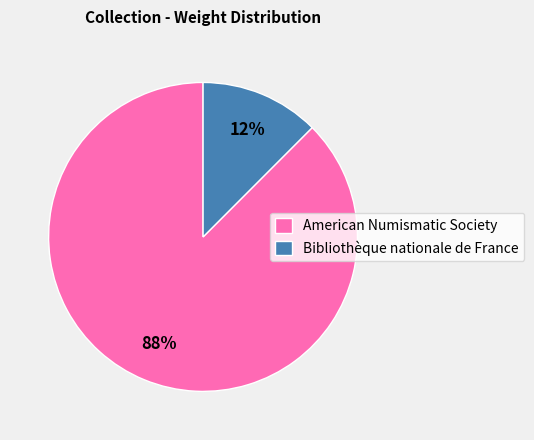

Combined, do Bibliothèque nationale de France and American Numismatic Society account for over 50%?

Yes